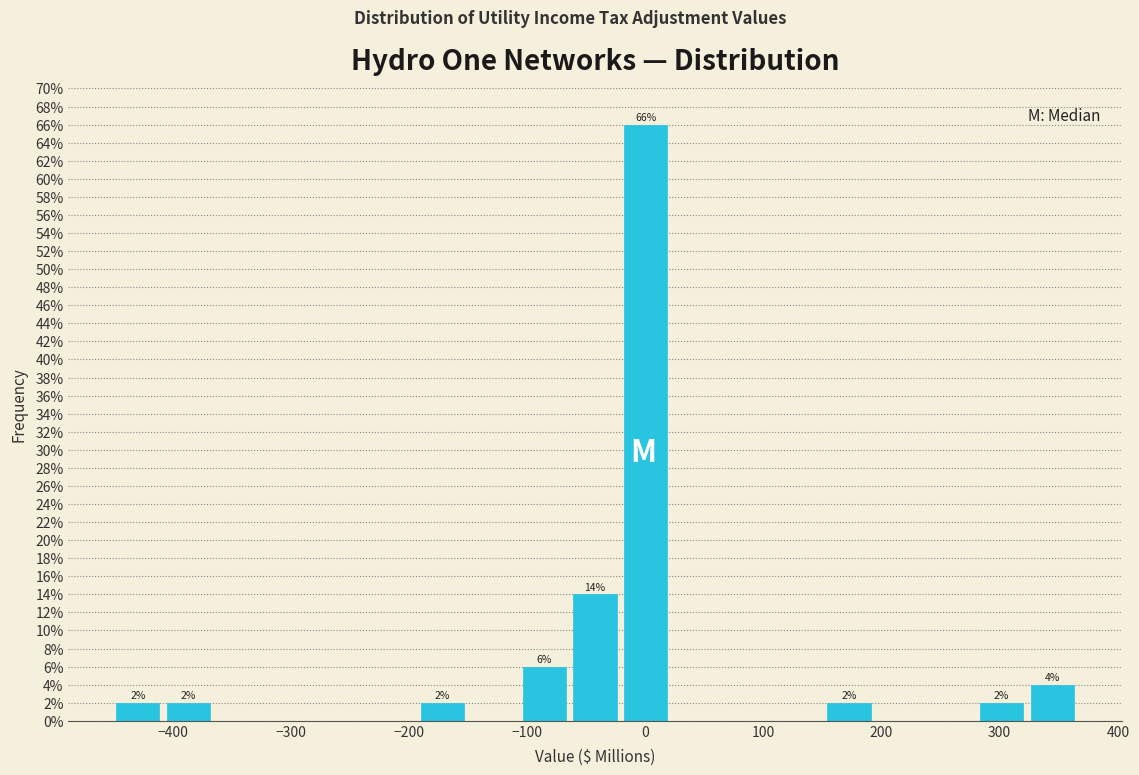

Which range on the x-axis has the tallest bar?

-20 to 30